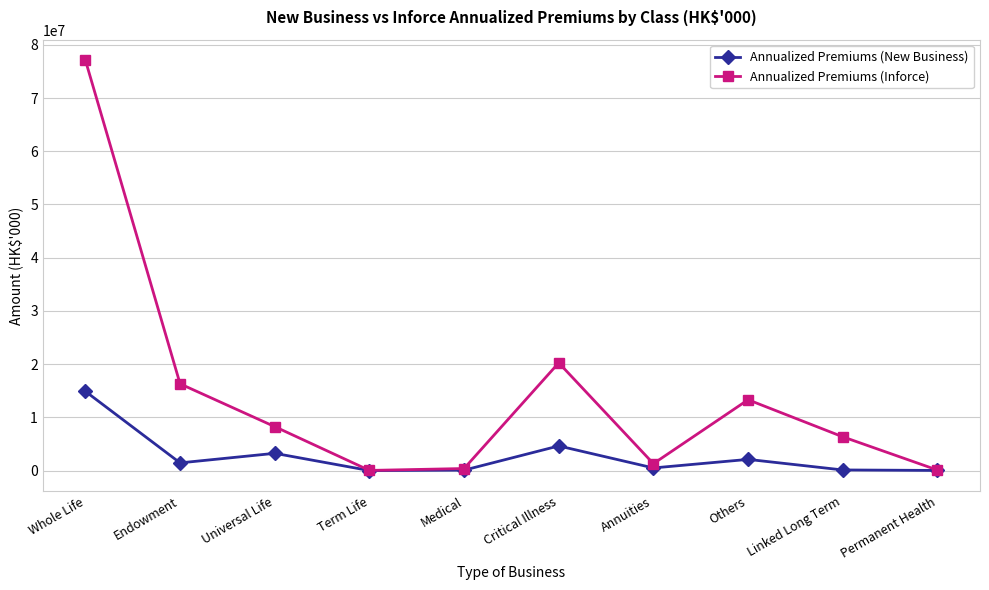

Is the value of Annualized Premiums (New Business) at Permanent Health greater than the value of Annualized Premiums (Inforce) at Endowment?

No